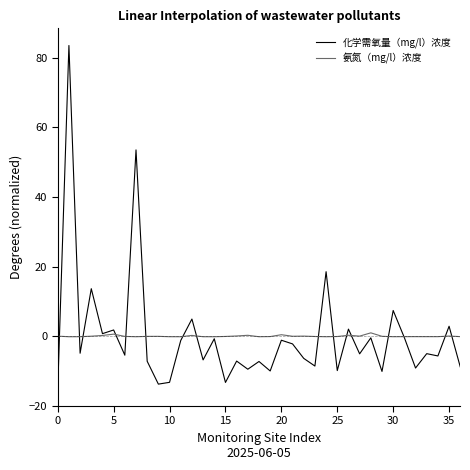

Which series has the largest range (max minus min)?

化学需氧量（mg/l）浓度